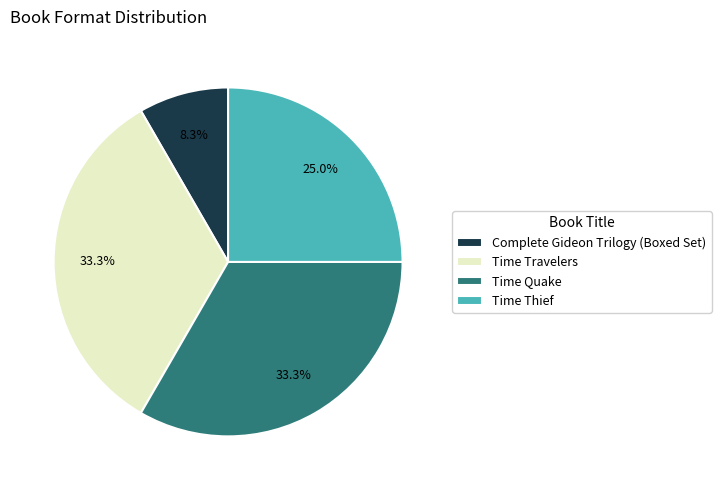

How many segments does this pie chart have?

4